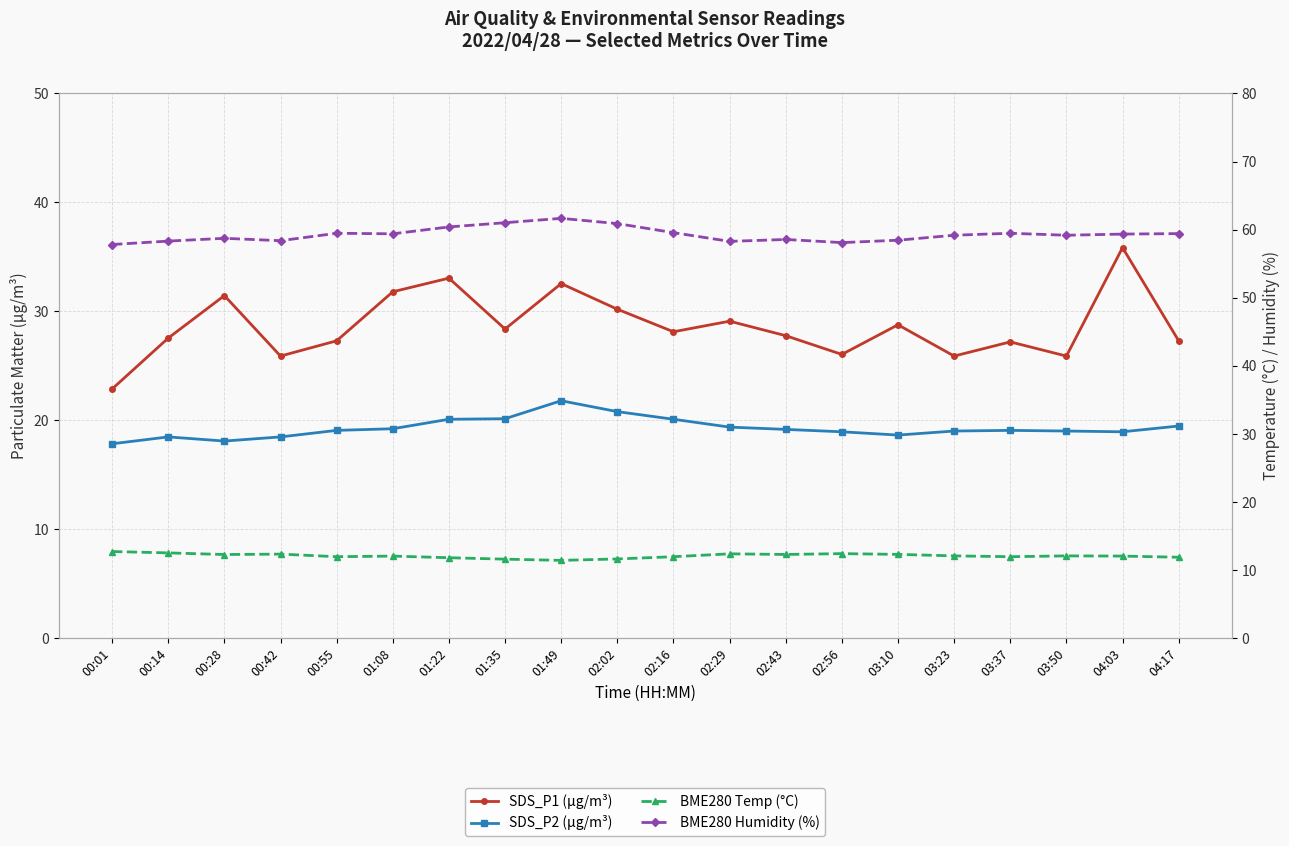

List the series in order of their overall mean, highest first.

BME280 Humidity (%), SDS_P1 (µg/m³), SDS_P2 (µg/m³), BME280 Temp (°C)